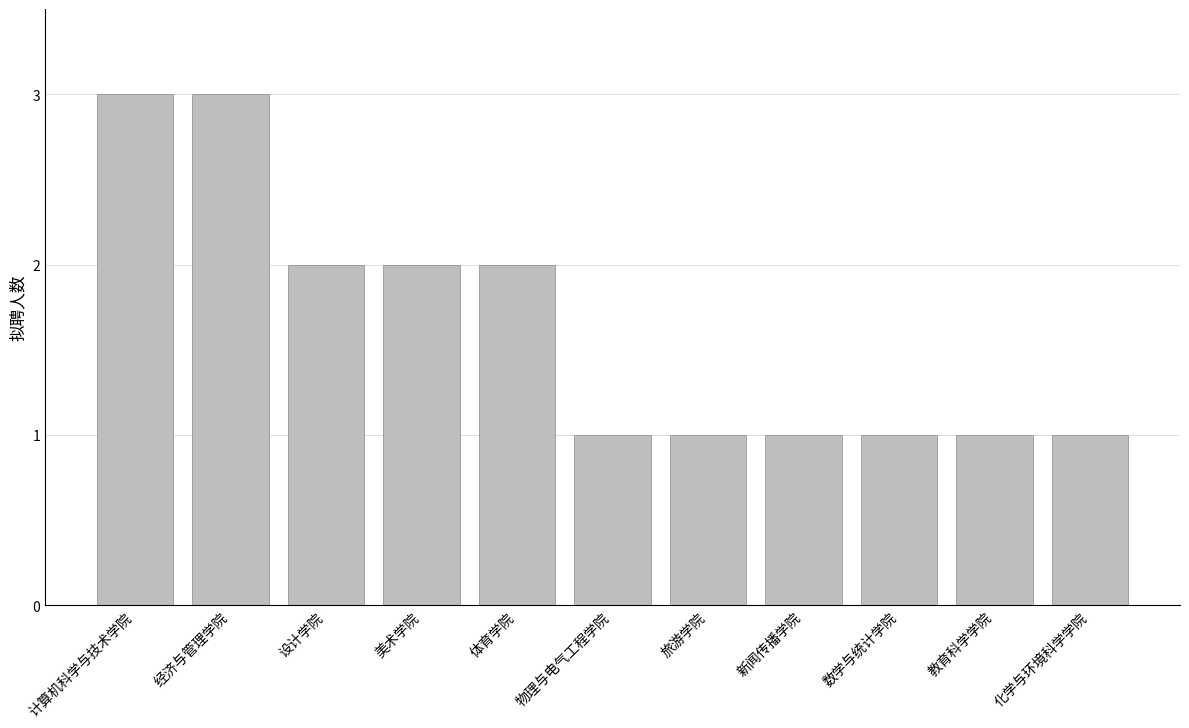

What is the difference between the second highest and second lowest values?

2